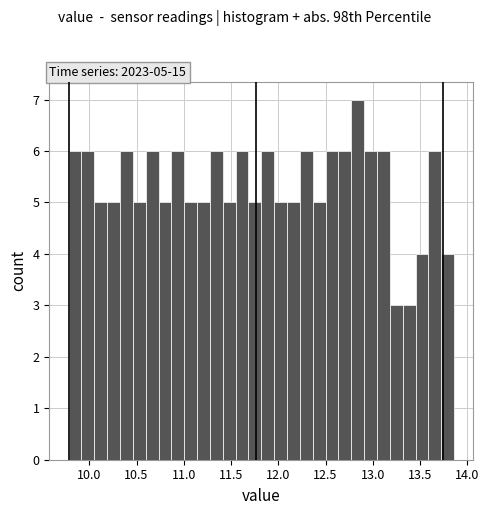

Around what value on the x-axis is the tallest bar? Give the approximate position of its centre, as read against the axis.

12.85